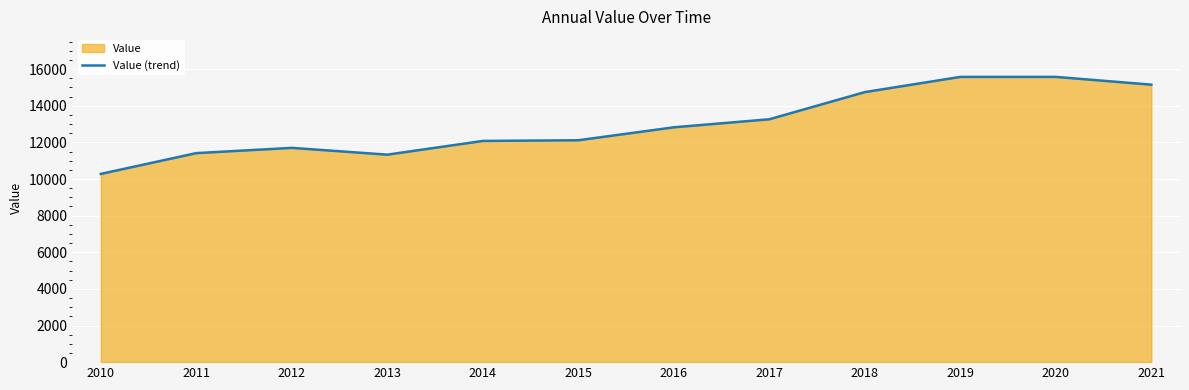

The chart shows a value of 9015 at 2017. True or false?

False